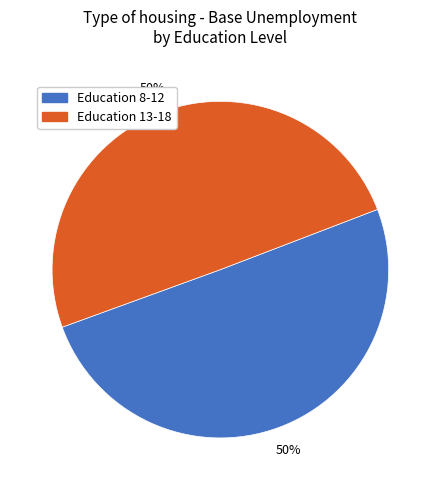

Combined, do Education 13-18 and Education 8-12 account for over 50%?

Yes